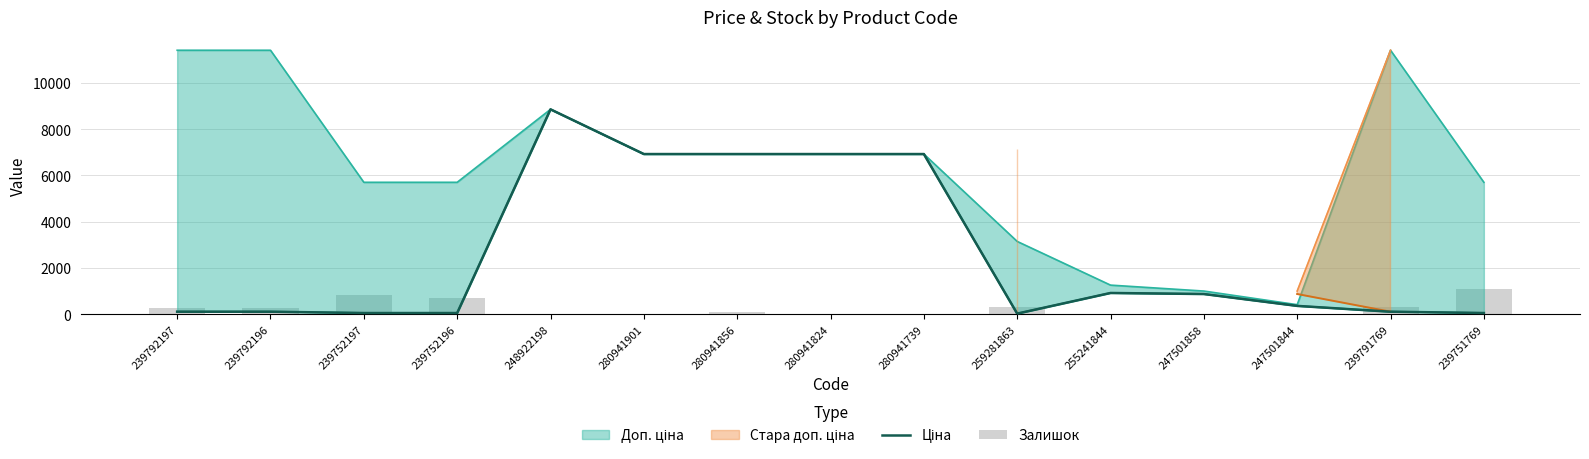

What is the maximum value for Залишок?

1115.0